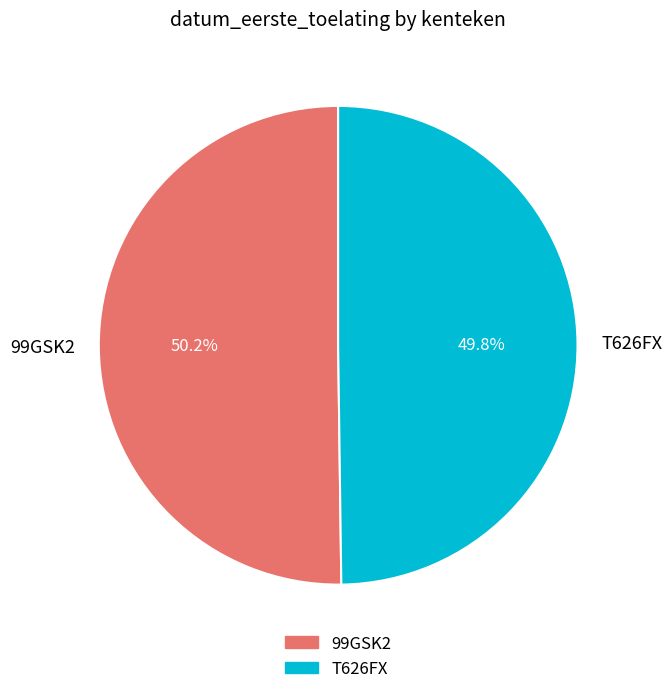

The T626FX slice represents 50% of the pie. True or false?

True